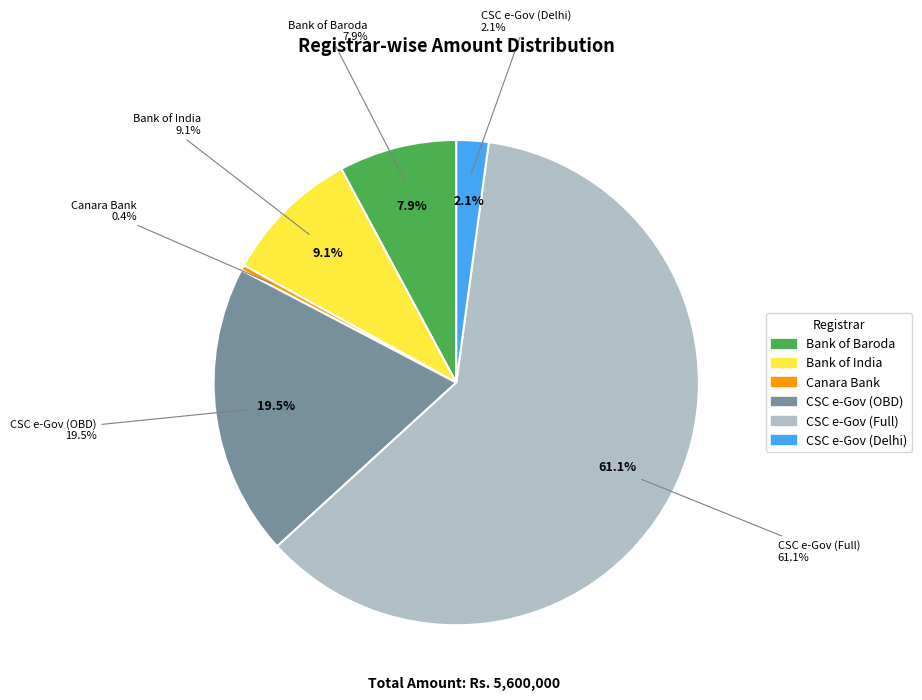

Which slice is the smallest?

Canara Bank